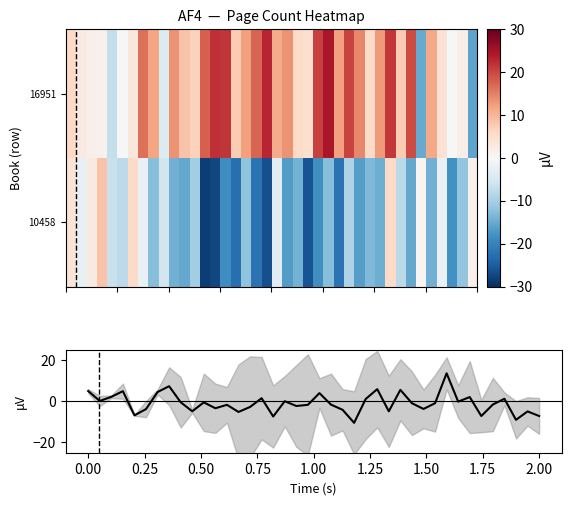

Which series has the largest range (max minus min)?

16951